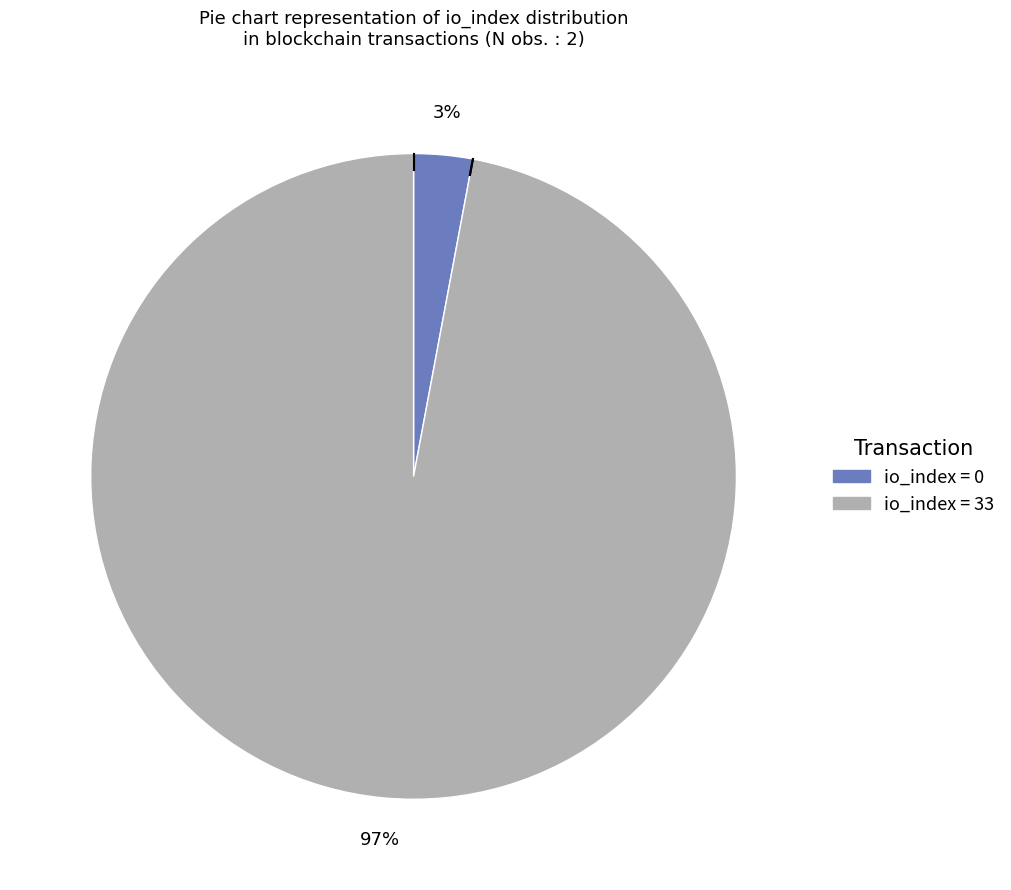

How many slices are in this pie chart?

2